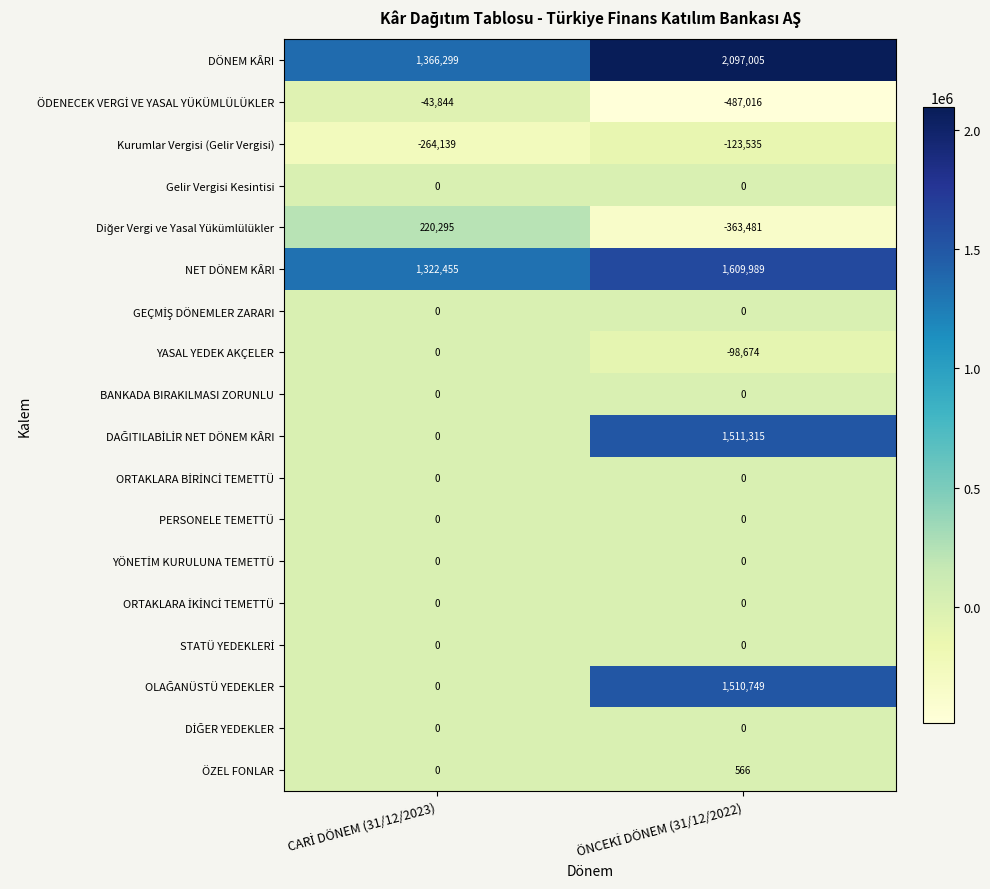

What is the maximum value shown in the chart?

2097005